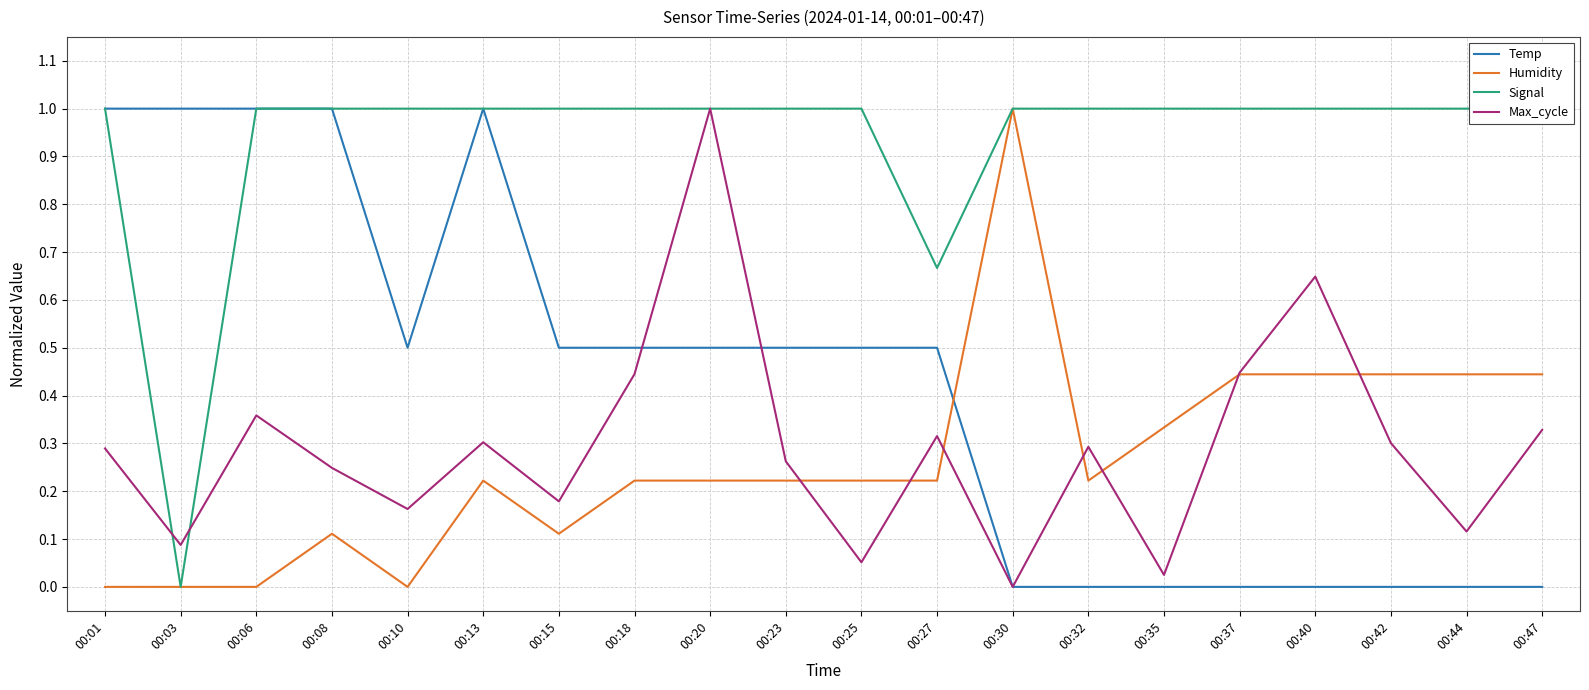

Which series has the largest range (max minus min)?

Temp